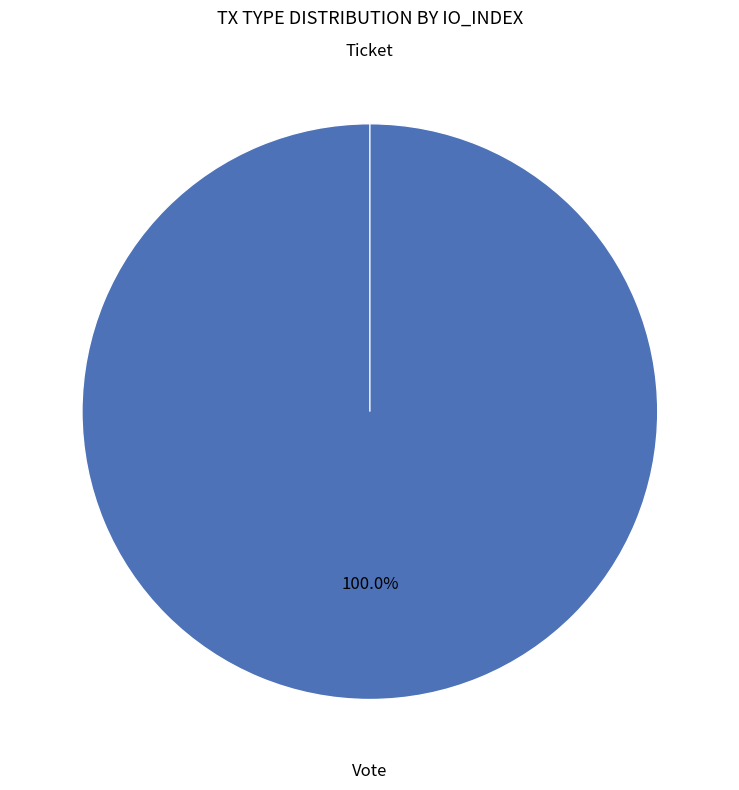

Which category has the biggest portion of the pie?

Vote